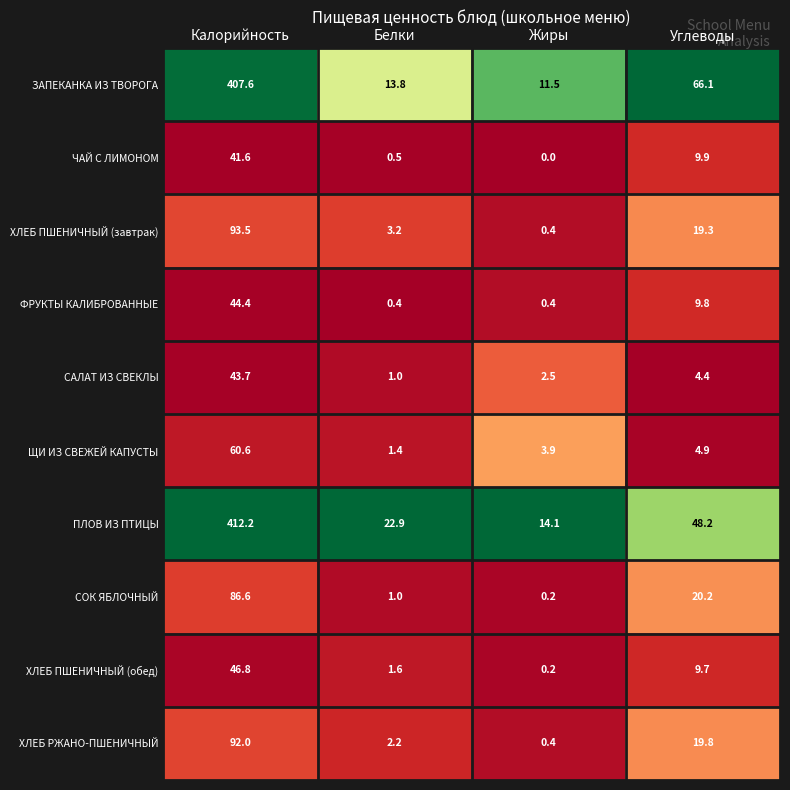

The value of ЩИ ИЗ СВЕЖЕЙ КАПУСТЫ at Калорийность is 26.6. True or false?

False